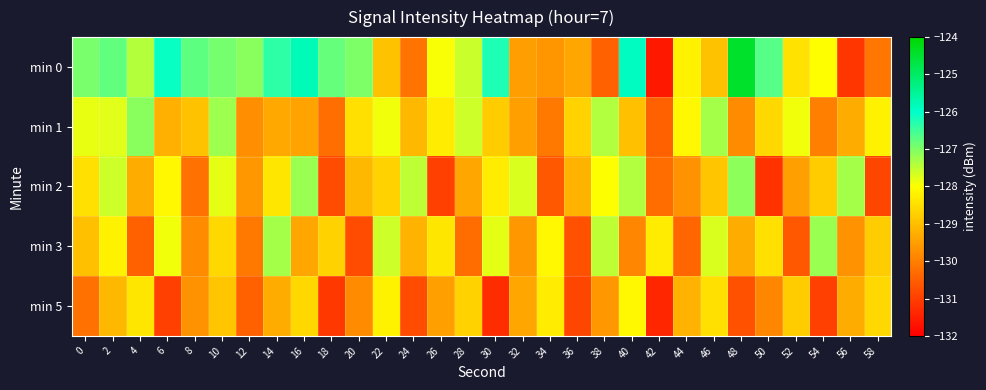

How many distinct data groups are displayed?

5